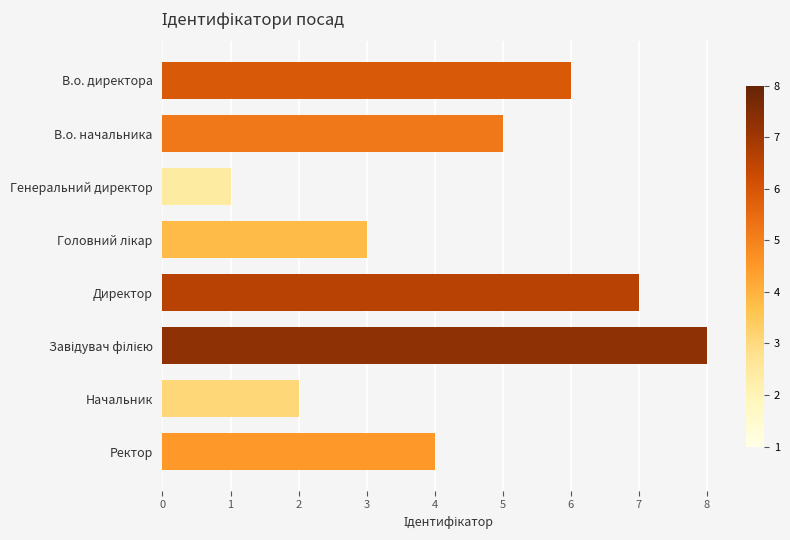

What value does the data have at В.о. начальника?

5